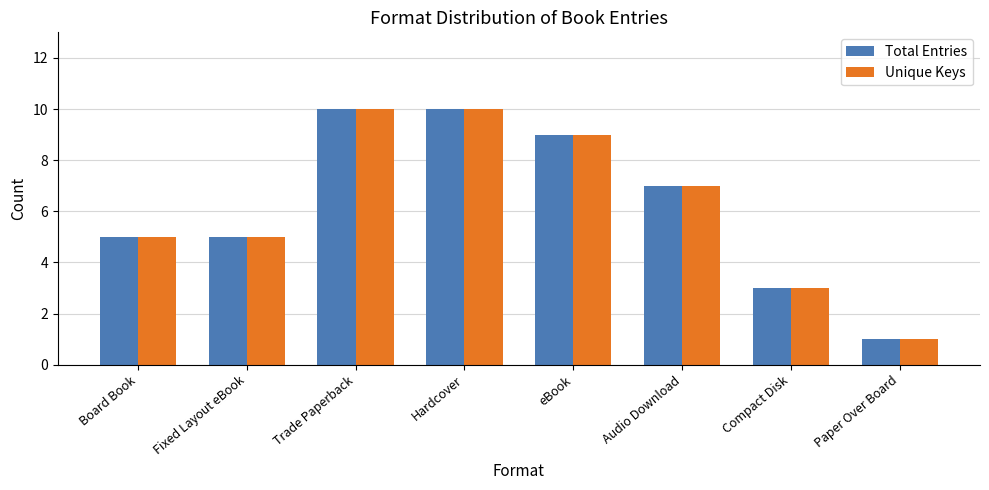

What is the maximum value shown in the chart?

10